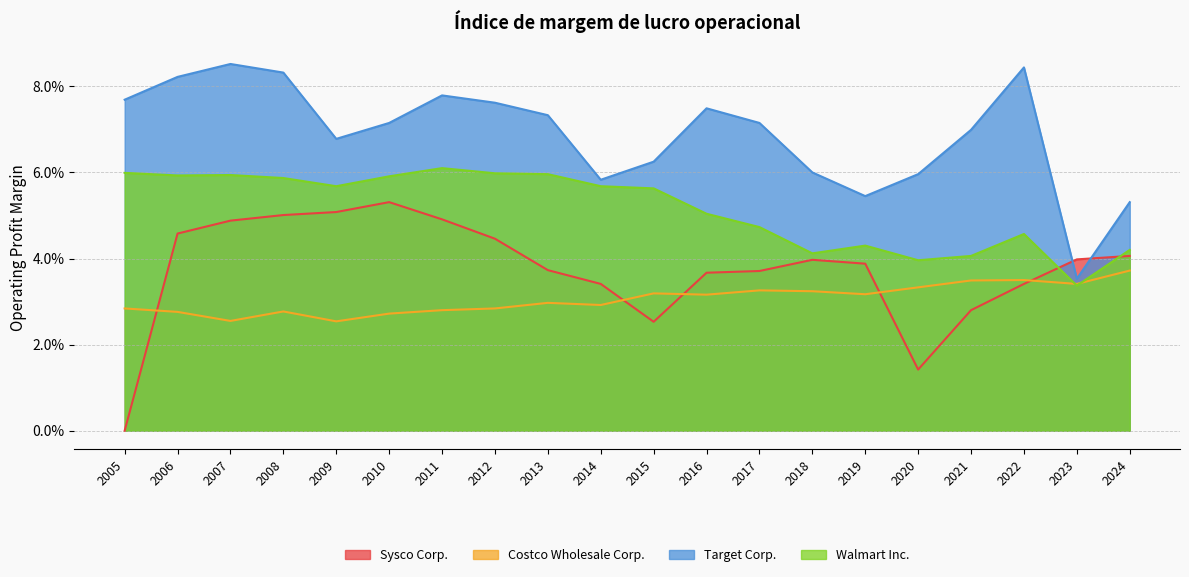

True or false: Target Corp. and Walmart Inc. intersect in this chart.

False